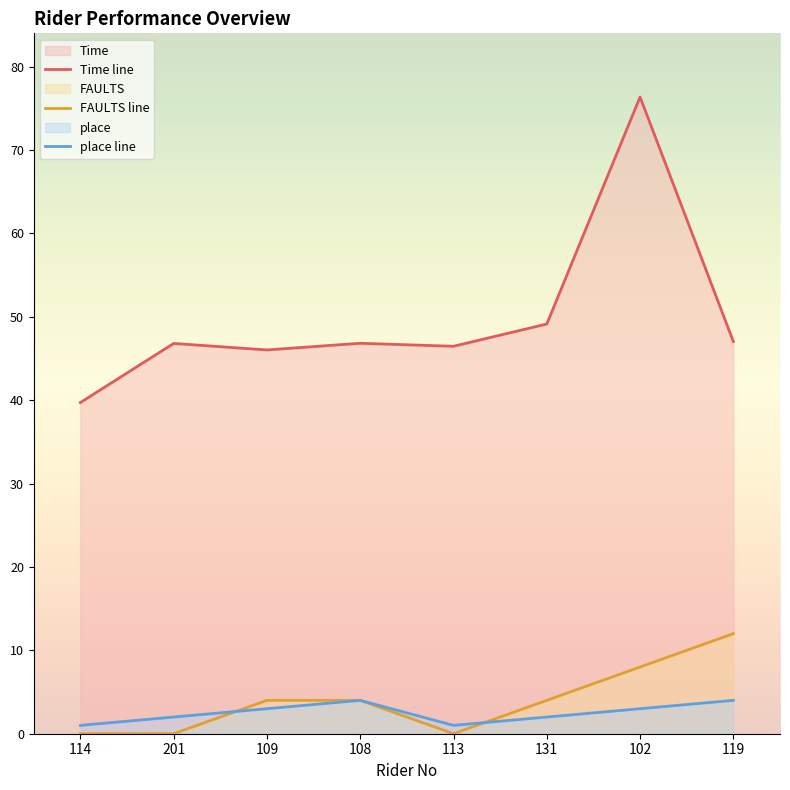

True or false: place line has more than 0 interior local peaks.

True